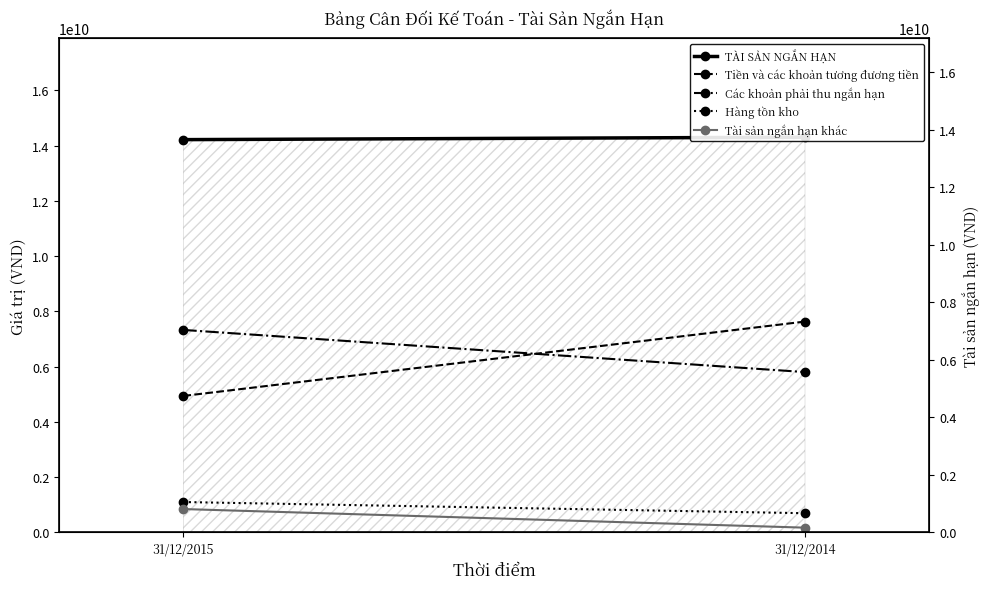

What is the approximate value of Hàng tồn kho at 31/12/2015, to the nearest 100?

1100913900